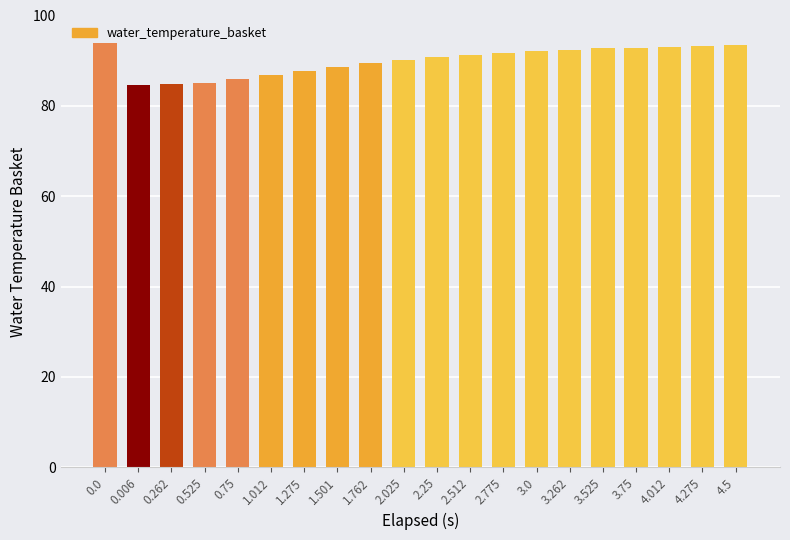

What is the change in value from 0.262 to 3.525?

+7.9